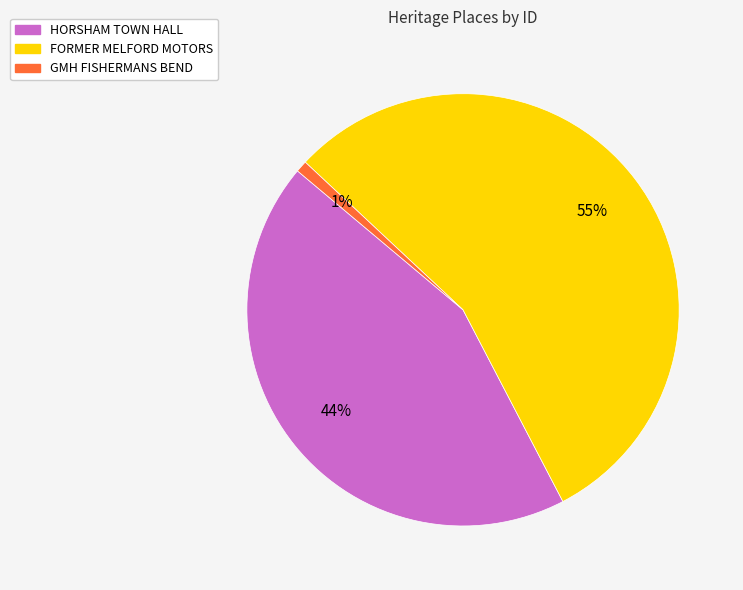

Which has a higher value, HORSHAM TOWN HALL or GMH FISHERMANS BEND?

HORSHAM TOWN HALL